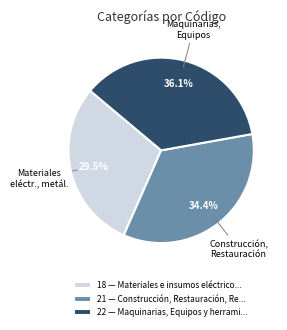

Rank the categories by value from lowest to highest.

18 — Materiales e insumos eléctrico..., 21 — Construcción, Restauración, Re..., 22 — Maquinarias, Equipos y herrami...